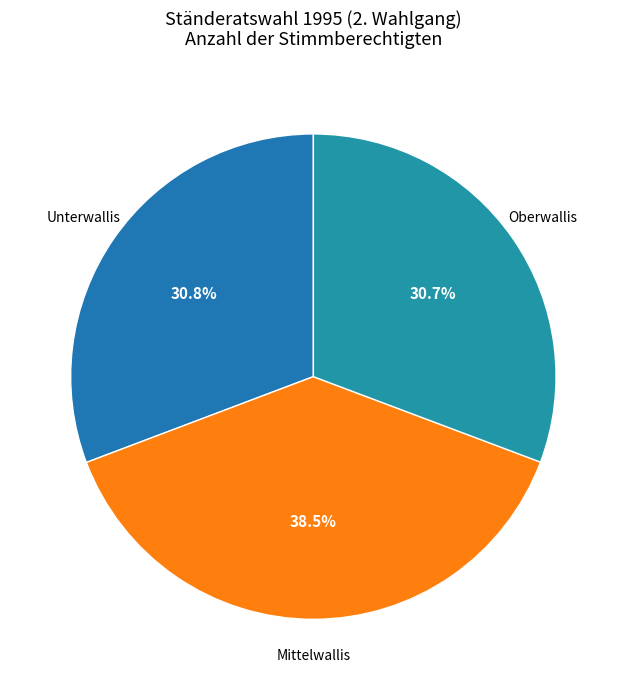

To the nearest percent, what is the combined percentage of Unterwallis and Mittelwallis?

69%